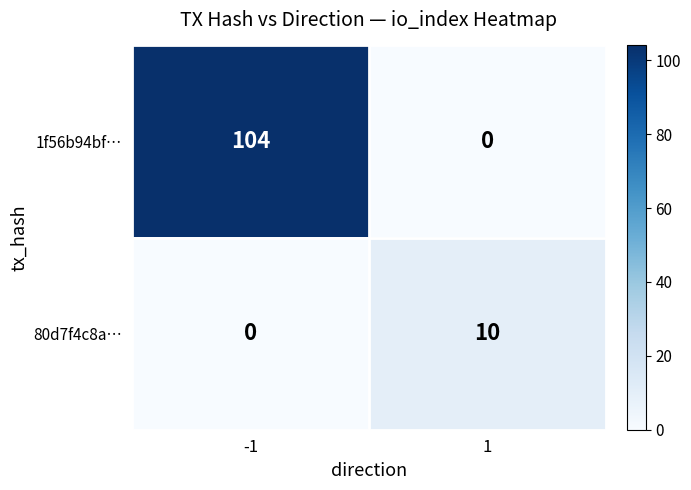

The value of 1f56b94bf… at -1 is 104. True or false?

True